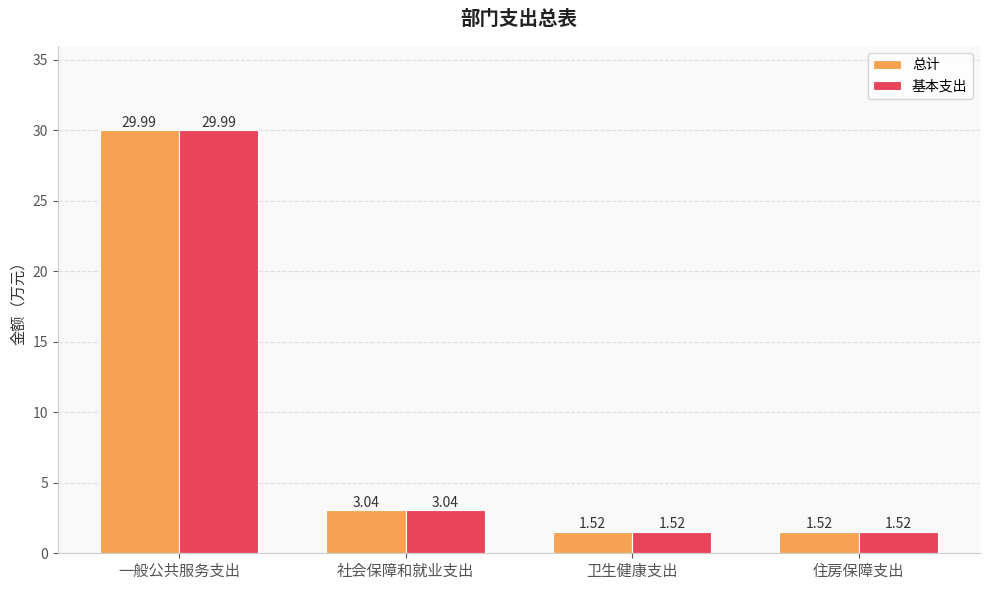

What is the sum of all 总计 values?

36.1